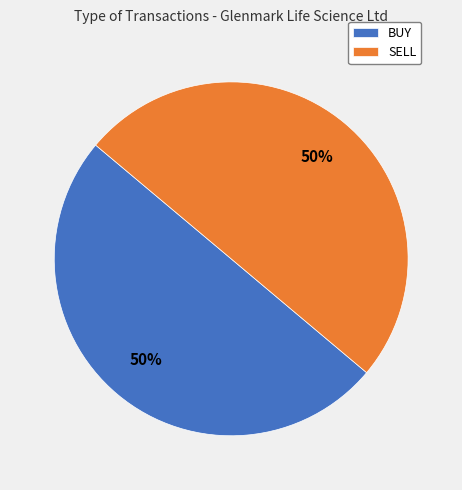

Do SELL and BUY together represent more than half of the pie?

Yes